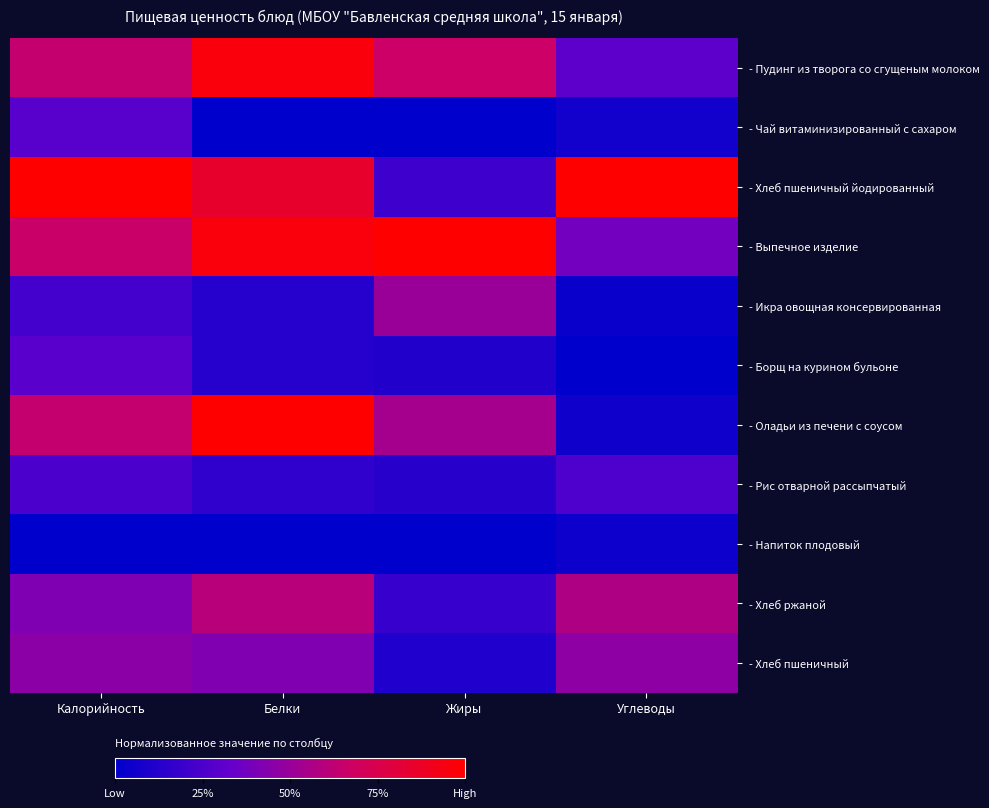

What is the total value across all series at Углеводы?

3.2